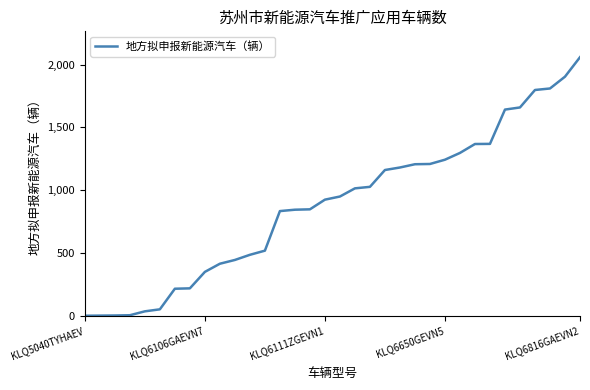

What is the greatest value displayed?

2059